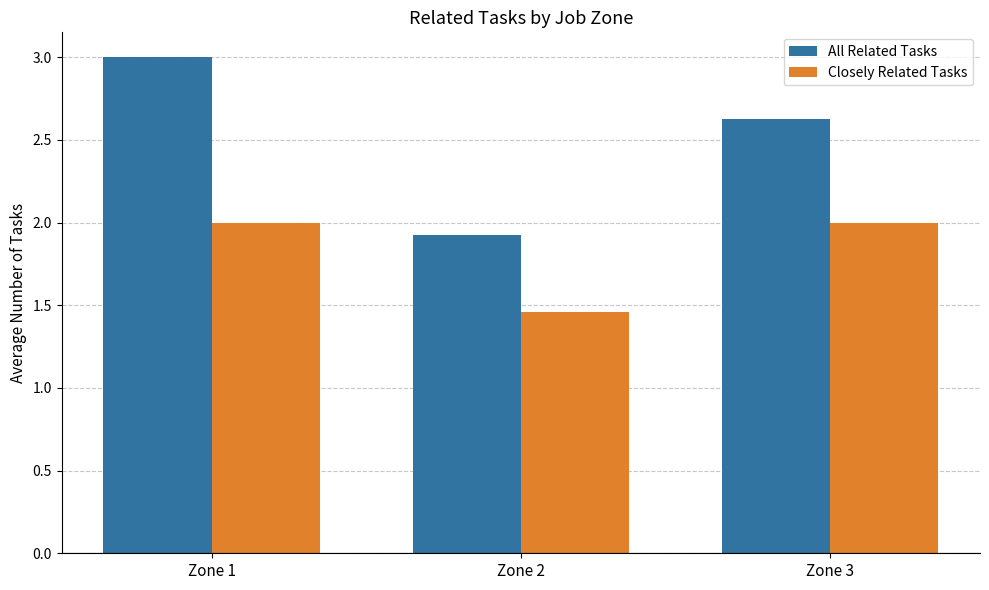

How many categories are shown in the chart?

3